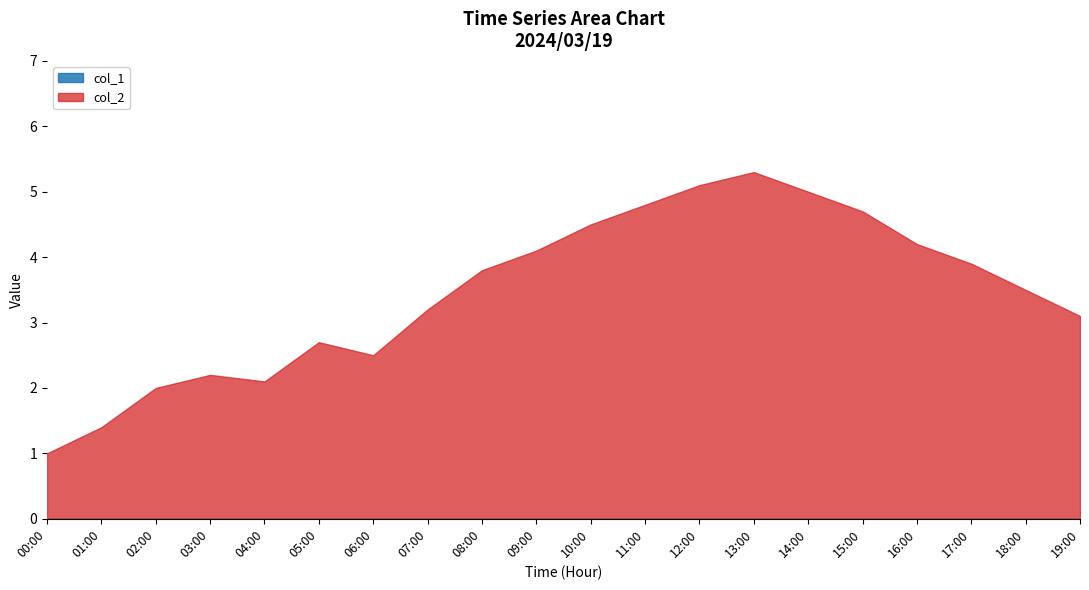

How many lines are shown in the chart?

2